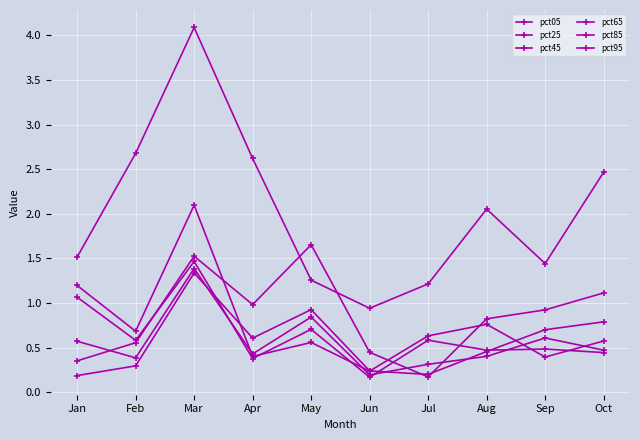

Rank the categories by pct05 value from highest to lowest.

Mar, Feb, Apr, Oct, Aug, Jan, Sep, May, Jul, Jun